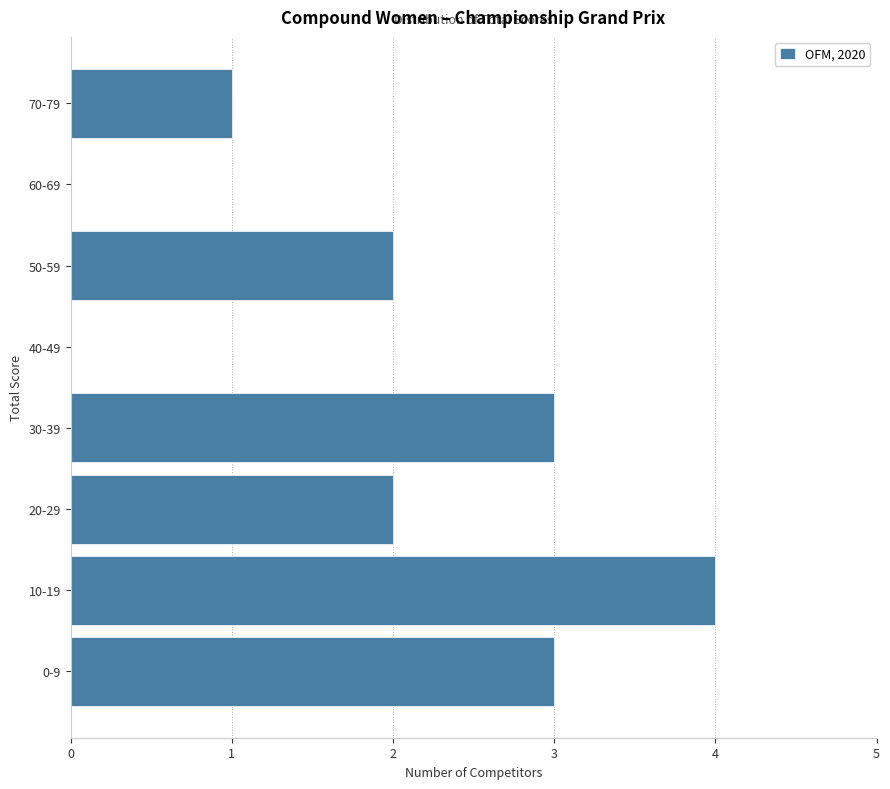

Reading bottom to top, extract all data points from this chart.

0-9=3	10-19=4	20-29=2	30-39=3	40-49=0	50-59=2	60-69=0	70-79=1